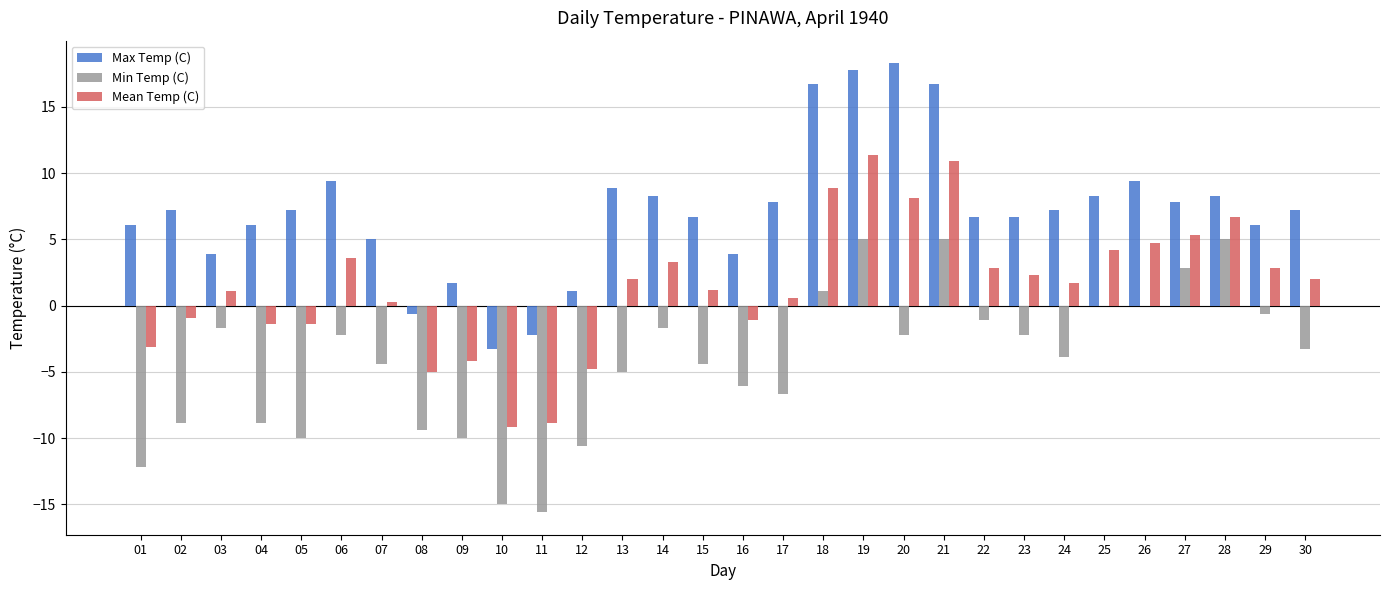

The Min Temp (C) series shows -21.7 at 10. True or false?

False